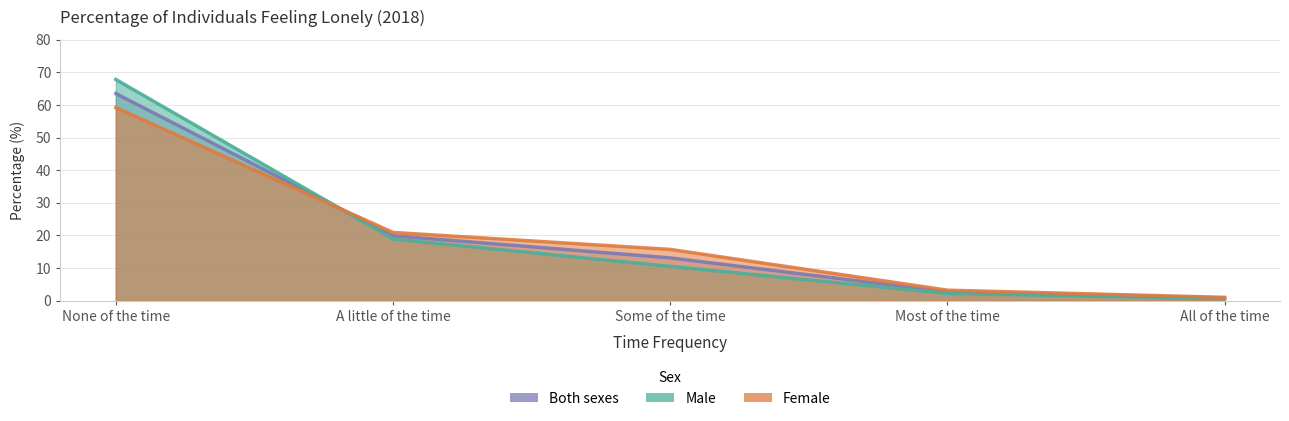

What is the label of the 1st point from the left?

None of the time